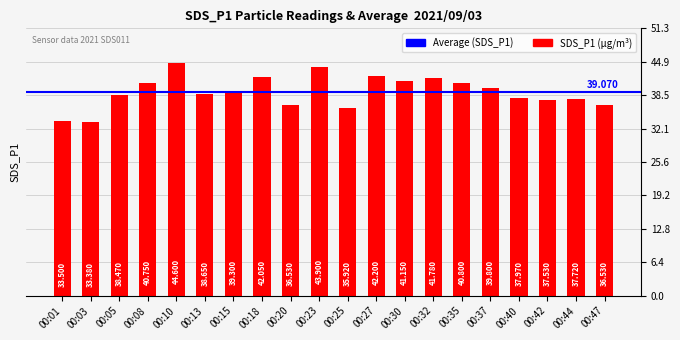

Approximately how many times larger is the value at 00:10 compared to 00:30?

1.1